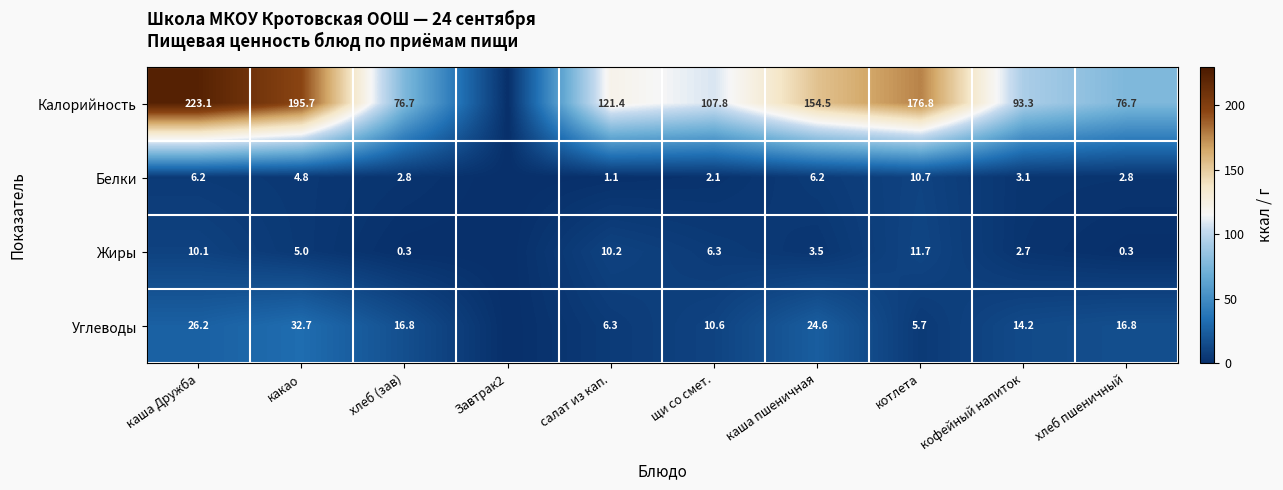

Count the number of categories in the chart.

10